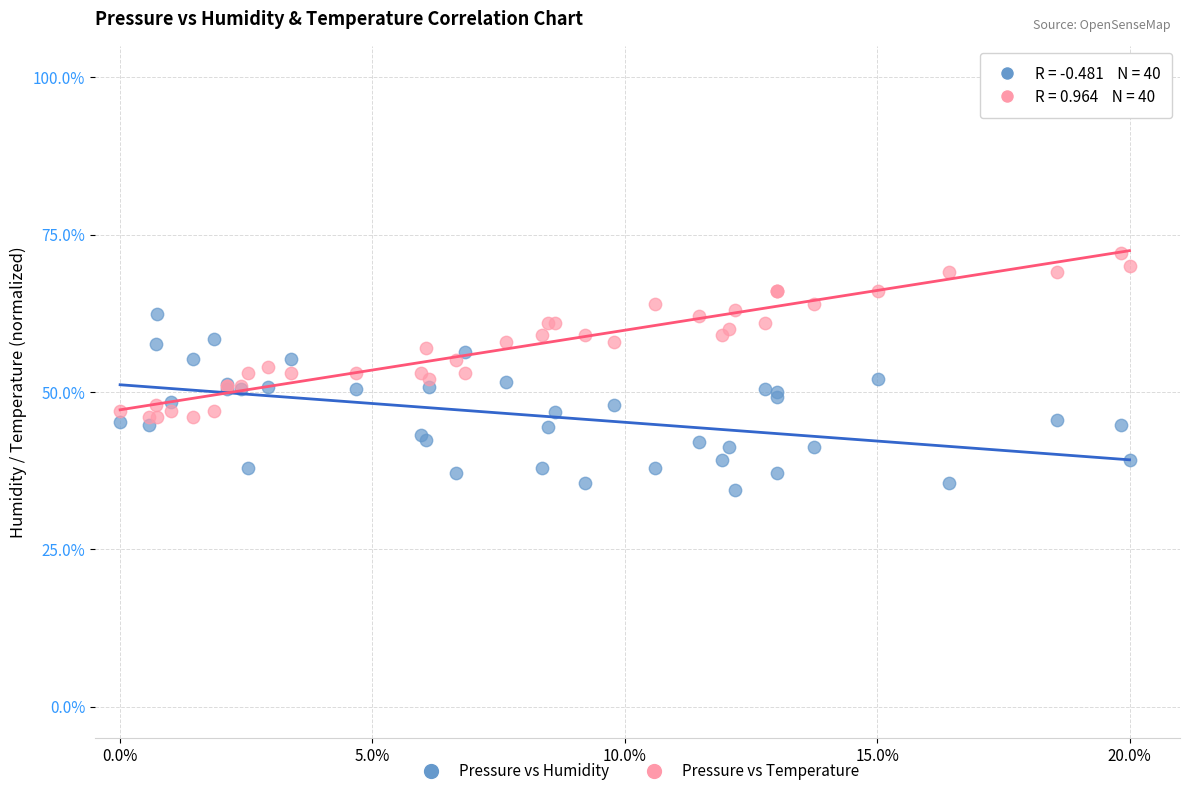

What are all the series names shown in the legend?

Pressure vs Humidity, Pressure vs Temperature